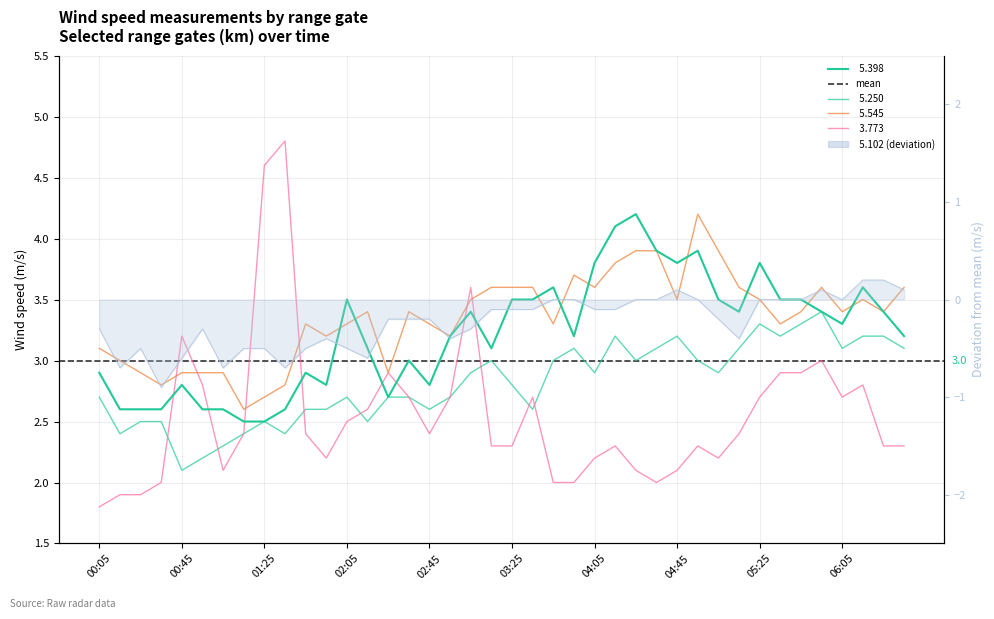

At which label does   5.250 reach its peak?

05:55